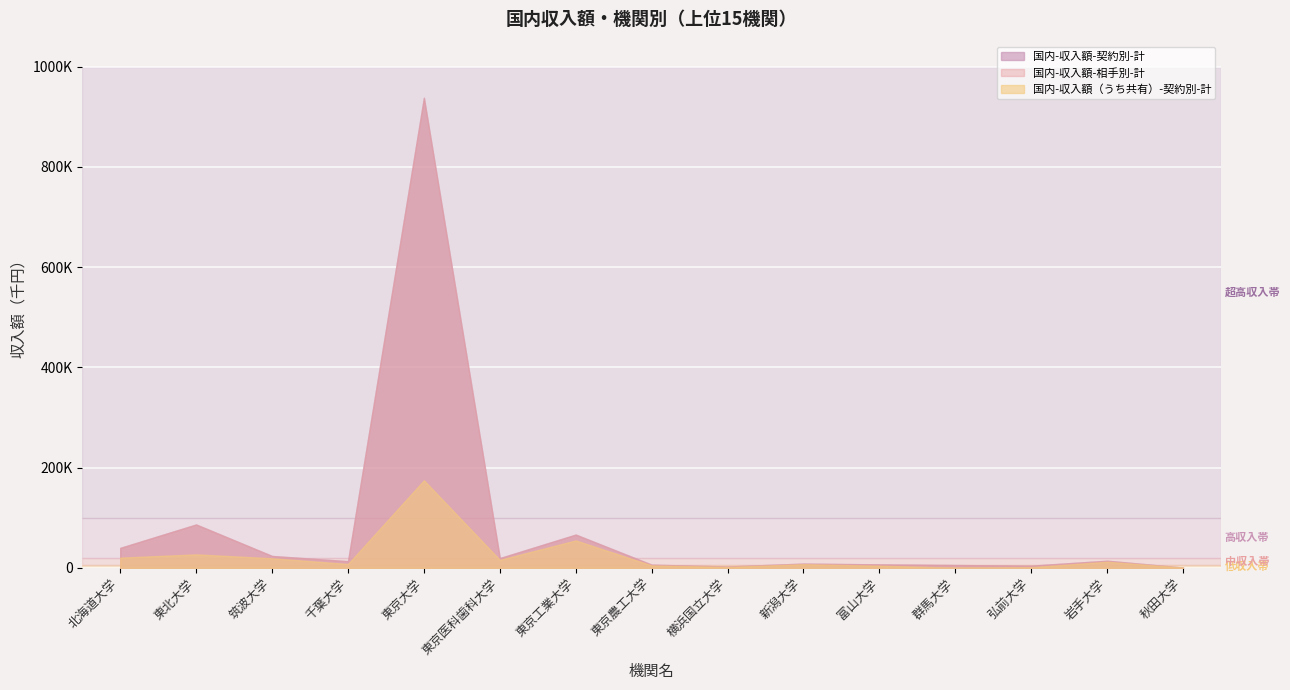

What is the label of the 11th point from the right?

東京大学